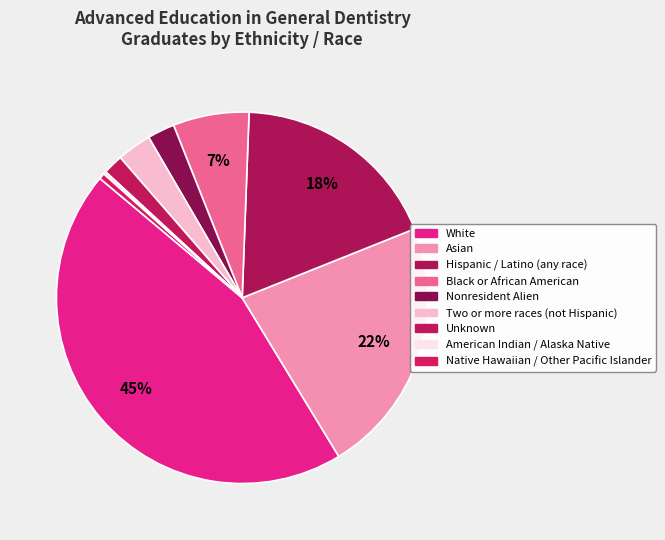

Count the number of slices in the pie.

9